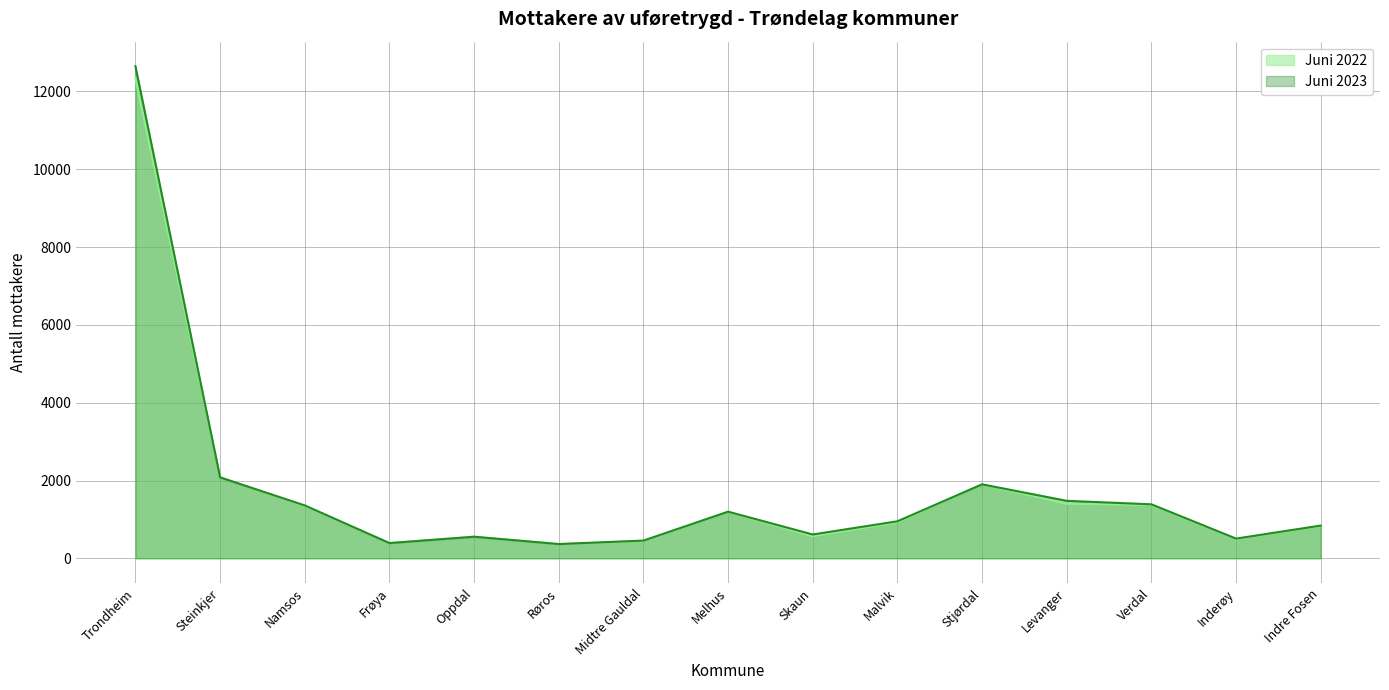

What is the label of the 6th point from the right?

Malvik